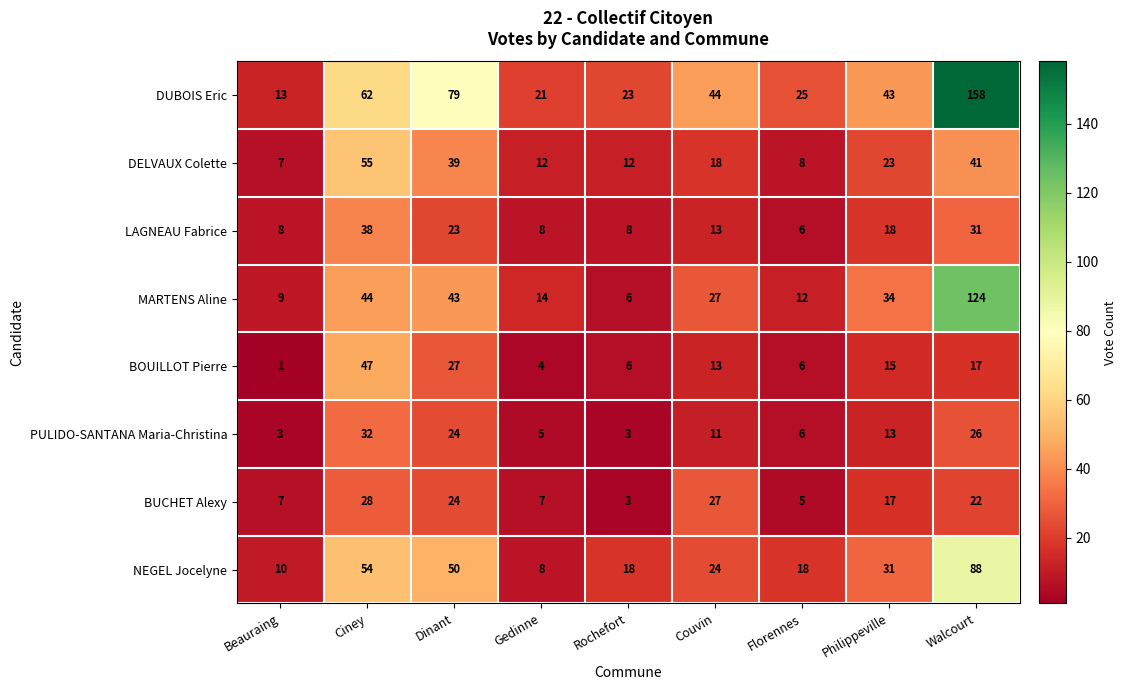

Is it true that NEGEL Jocelyne equals 91 at Ciney?

False